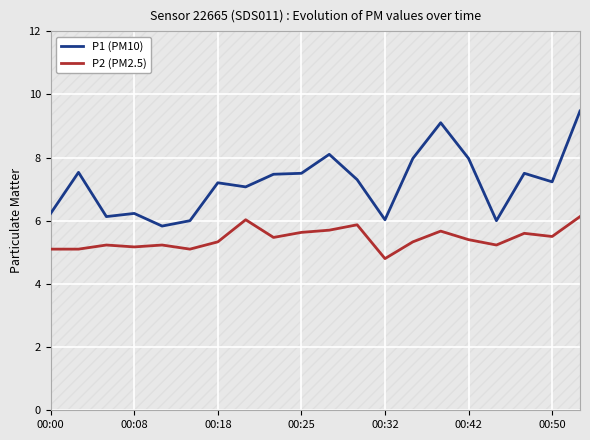

Which series has the largest range (max minus min)?

P1 (PM10)